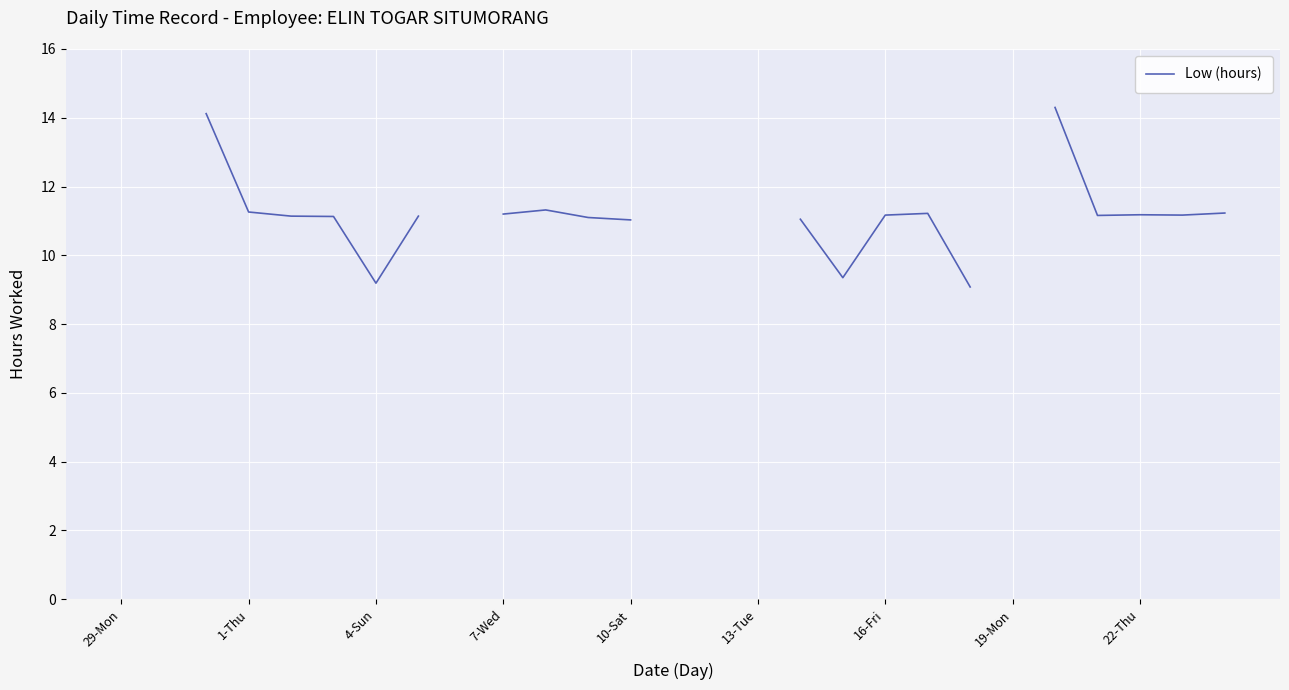

True or false: there are more than 0 points higher than both neighbors.

True